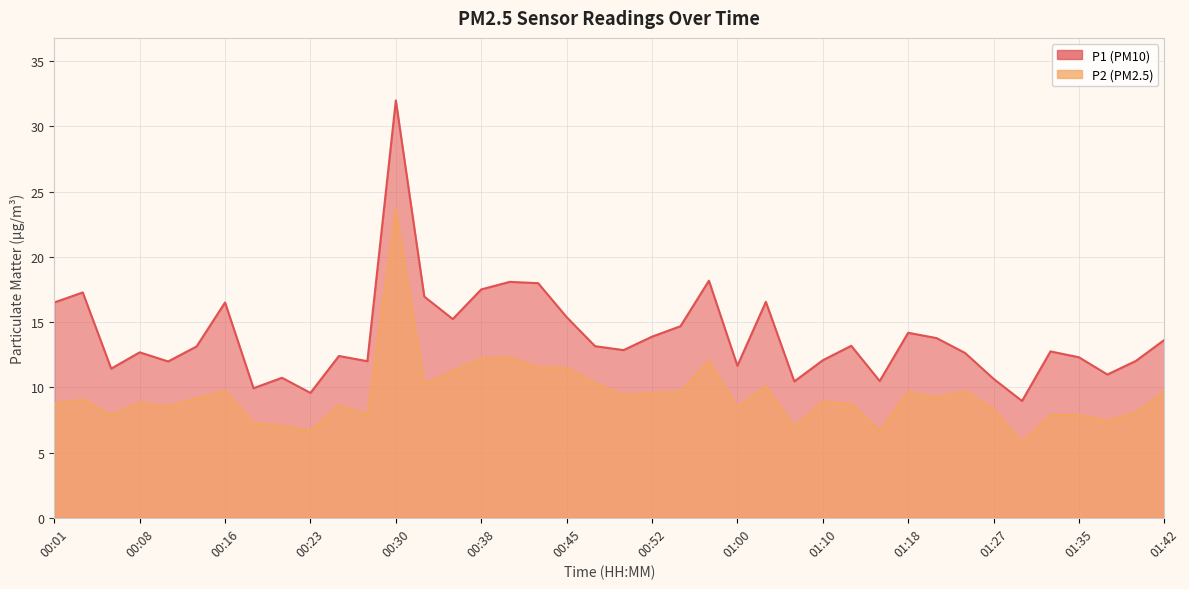

How many data points does each series have?

40